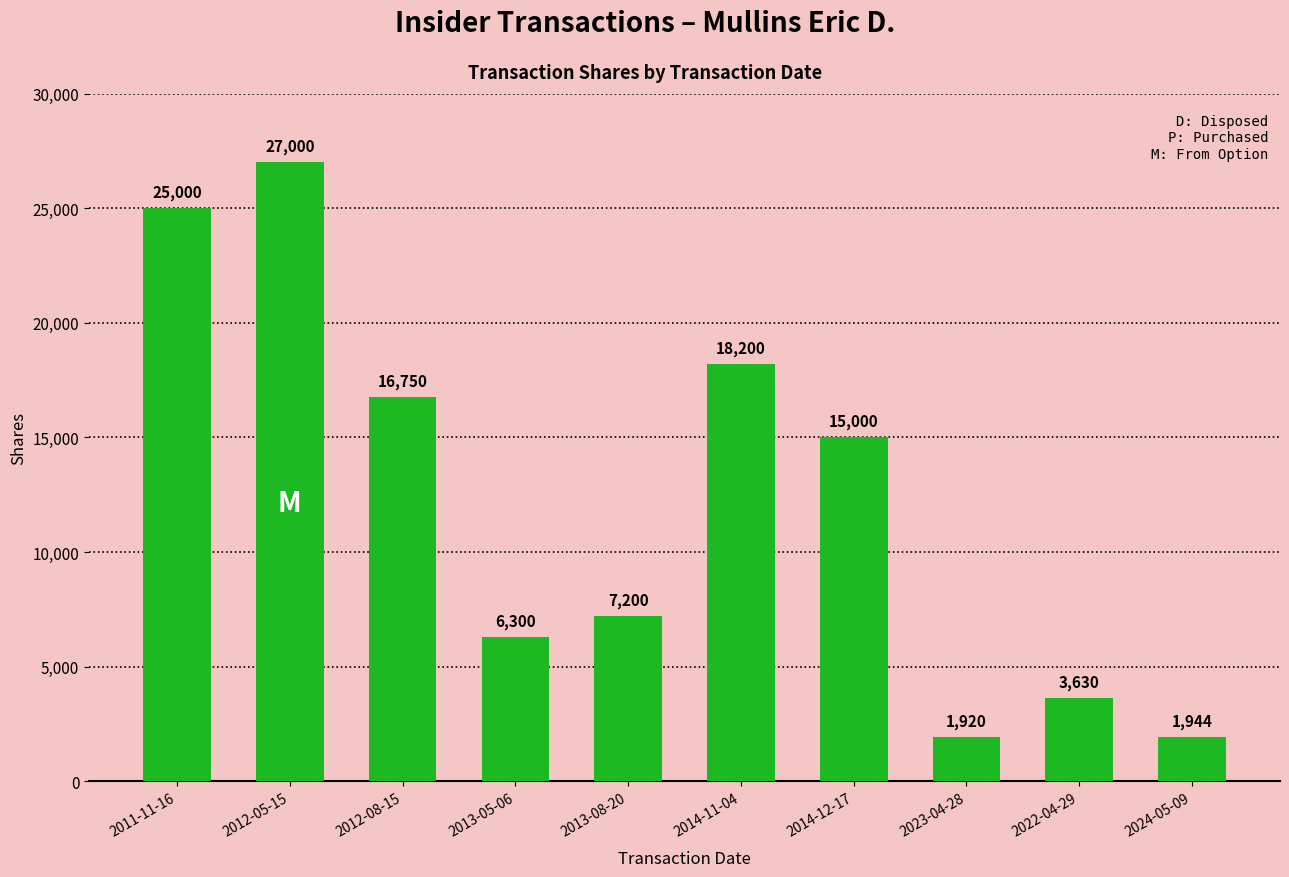

Between 2014-11-04 and 2012-05-15, which is larger?

2012-05-15